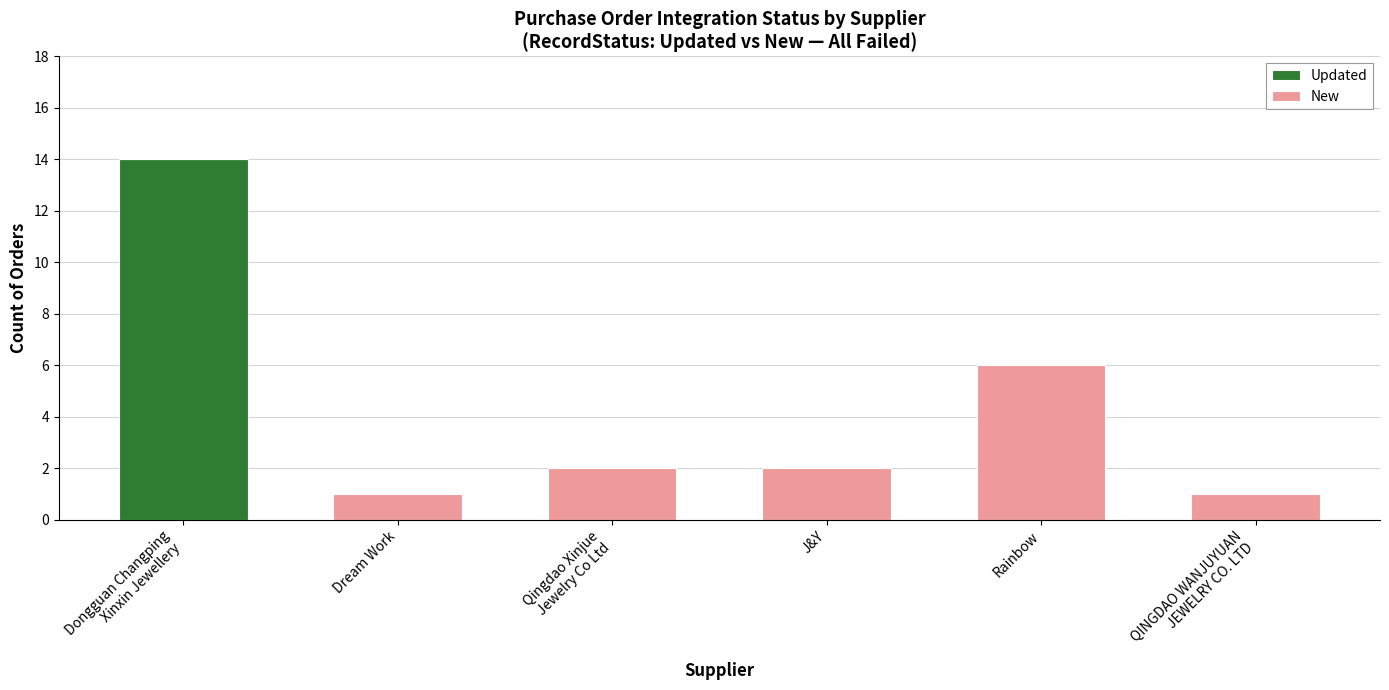

The value of Updated at J&Y is 0. True or false?

True